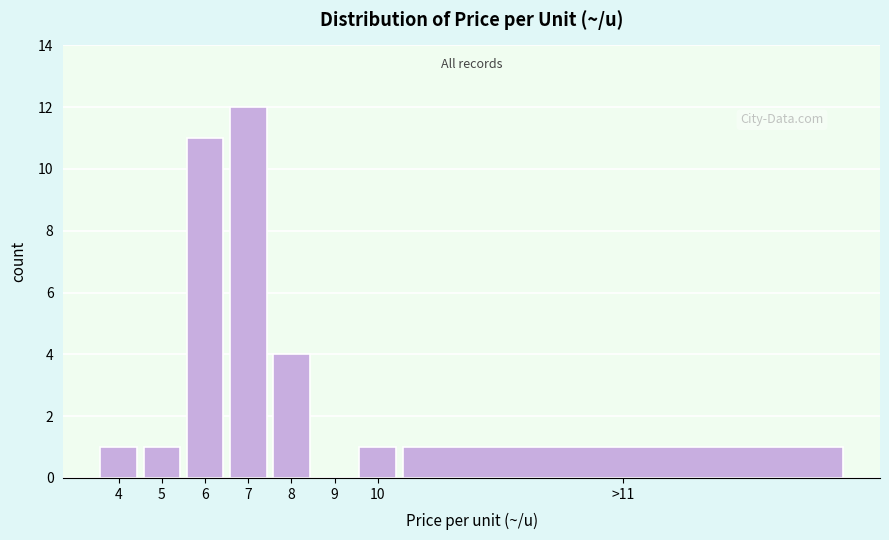

Reading right to left, transcribe all the data shown in this chart.

>11=1	10=1	9=0	8=4	7=12	6=11	5=1	4=1